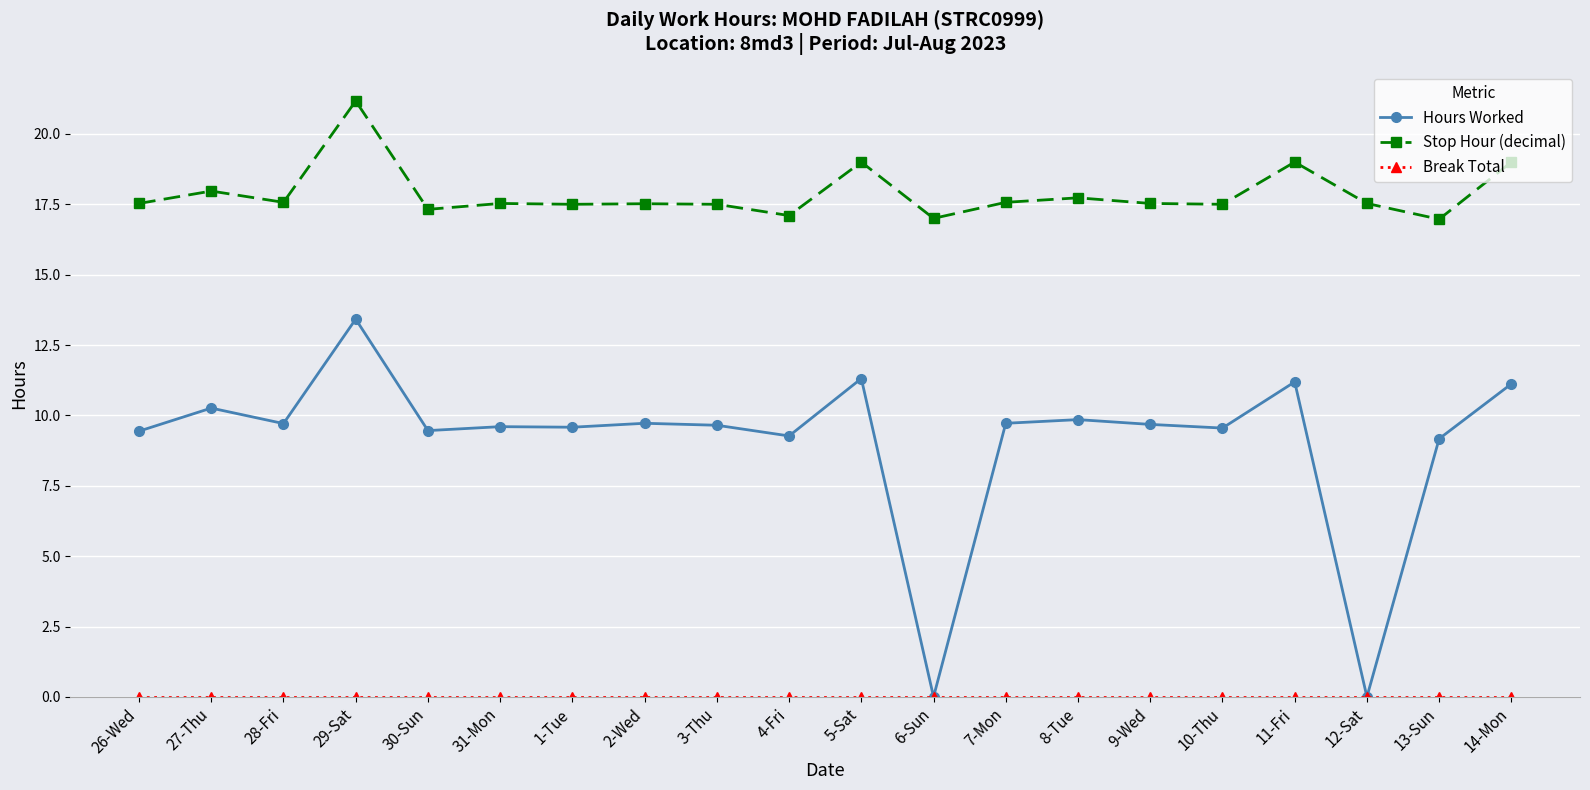

How many categories are shown in the chart?

20